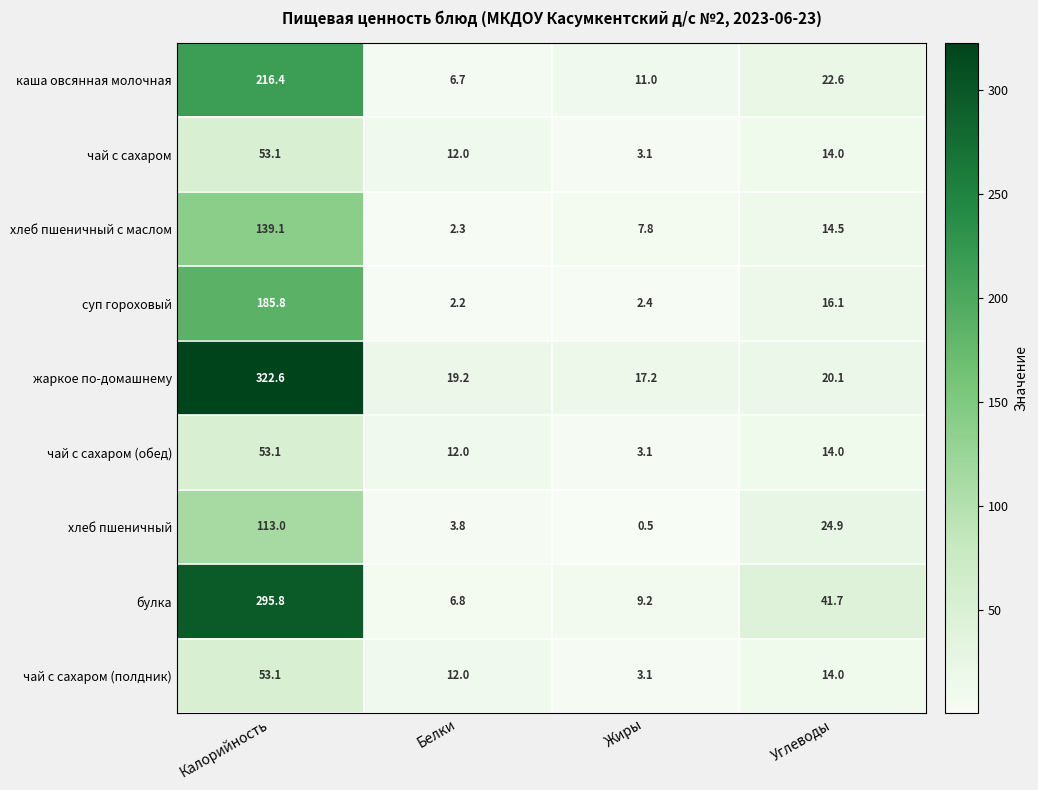

True or false: каша овсянная молочная has a value of 22.6 at Углеводы.

True